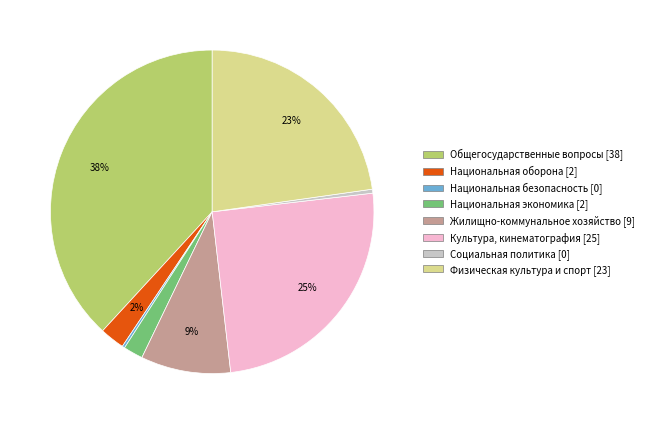

Which category has the biggest portion of the pie?

Общегосударственные вопросы